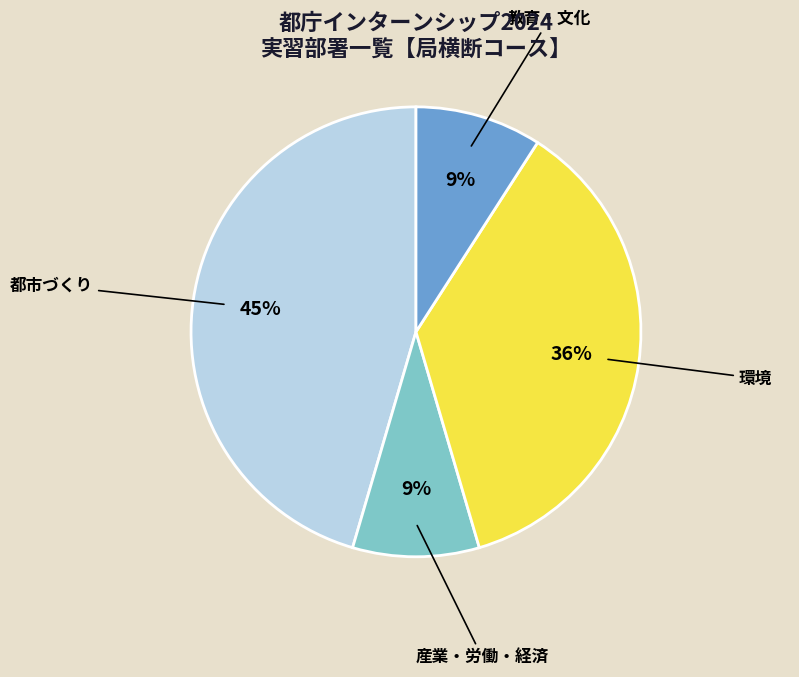

The 教育・文化 slice represents 1% of the pie. True or false?

False